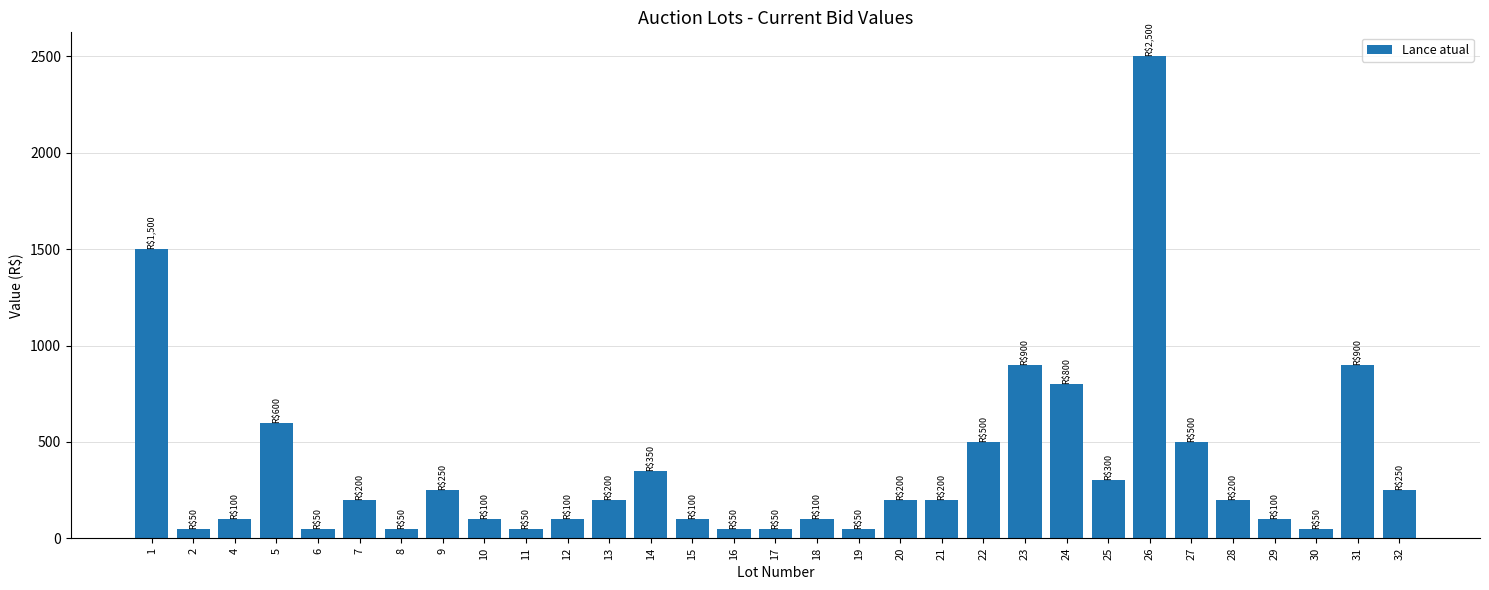

What is the difference between the maximum and minimum values?

2450